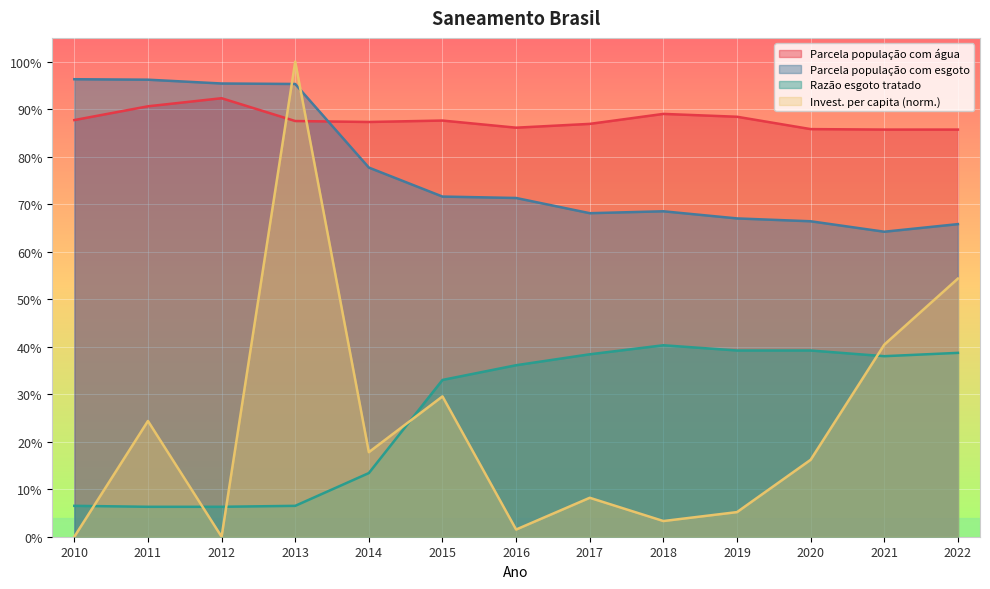

Which series has the largest total across all categories?

Parcela população com água